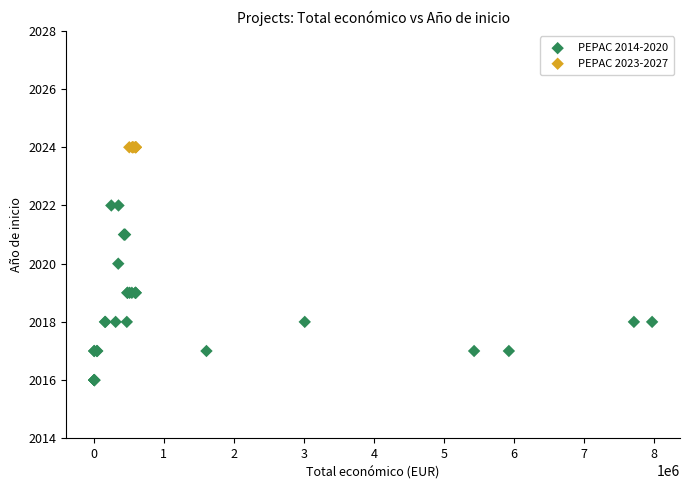

Which series contains the lowest Y value?

PEPAC 2014-2020